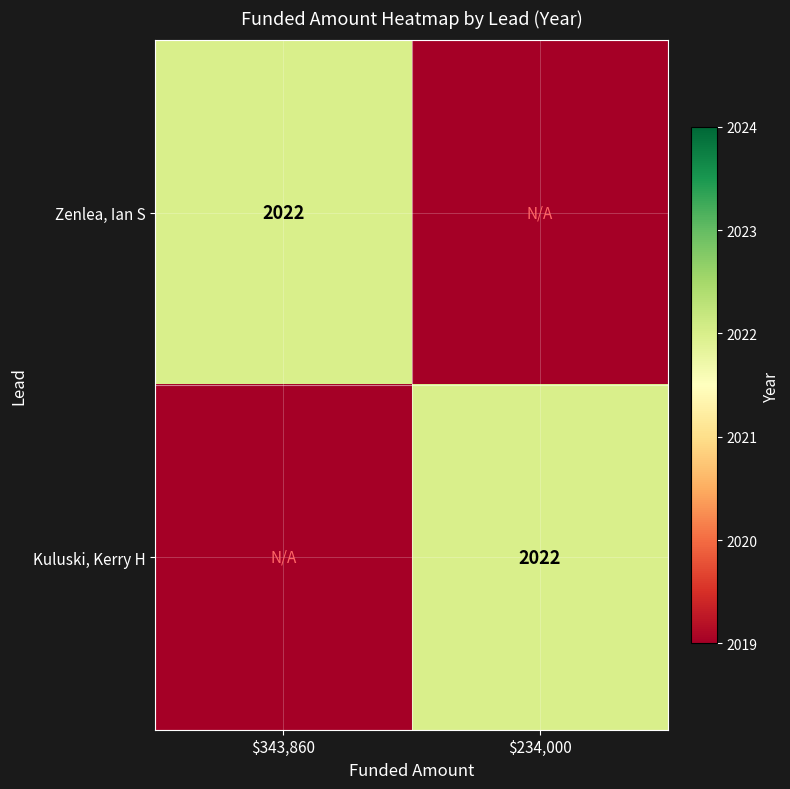

What is the spread (max minus min) of values at $234,000?

3